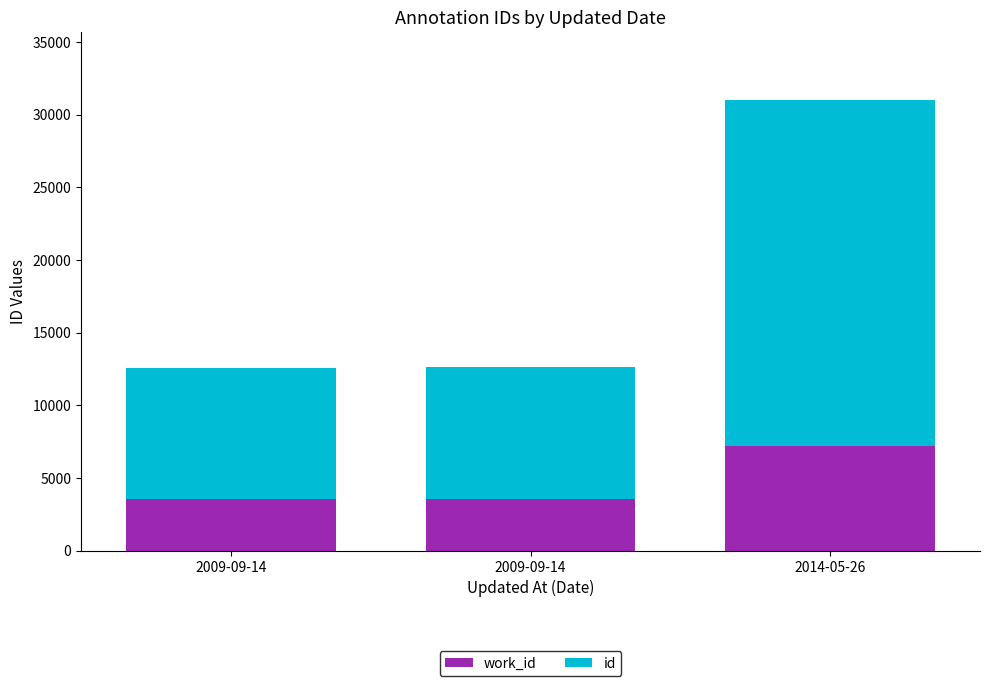

Are the bars grouped side by side (vs. stacked)?

No